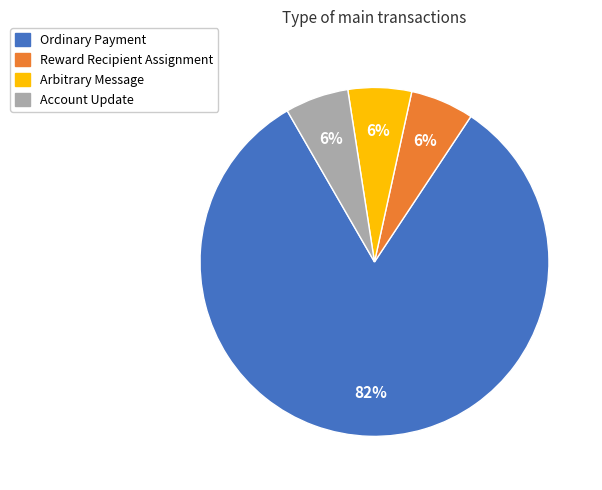

Do Reward Recipient Assignment and Ordinary Payment together represent more than half of the pie?

Yes